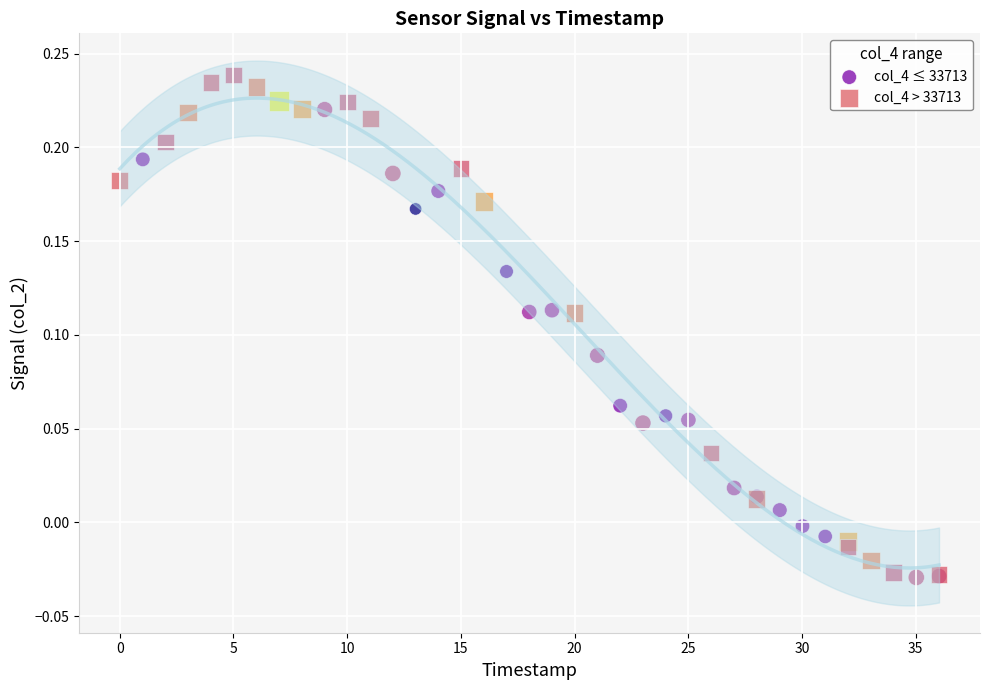

Which series has the largest Y range (max minus min)?

col_4 > 33713